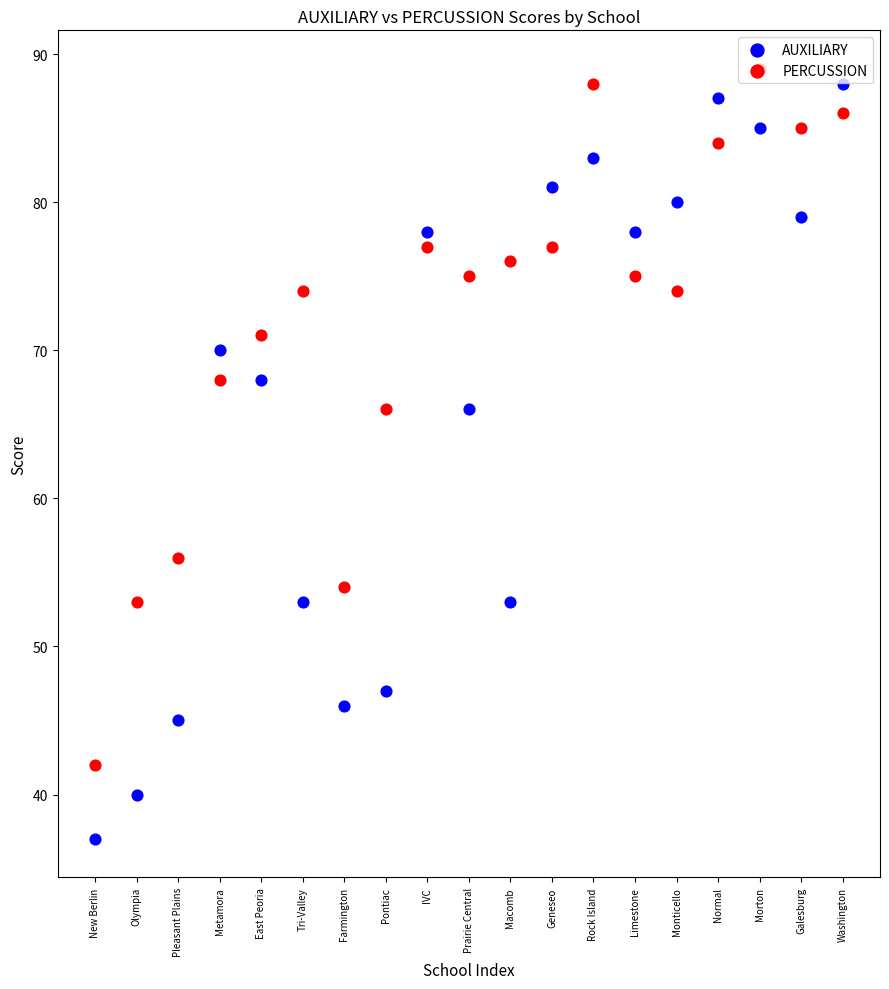

Which series has the widest spread of Y values?

AUXILIARY